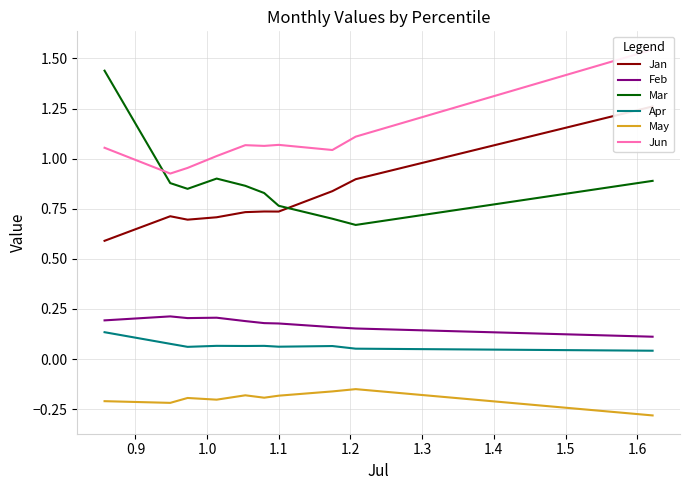

Rank the series by their maximum value, from lowest to highest.

May, Apr, Feb, Jan, Mar, Jun